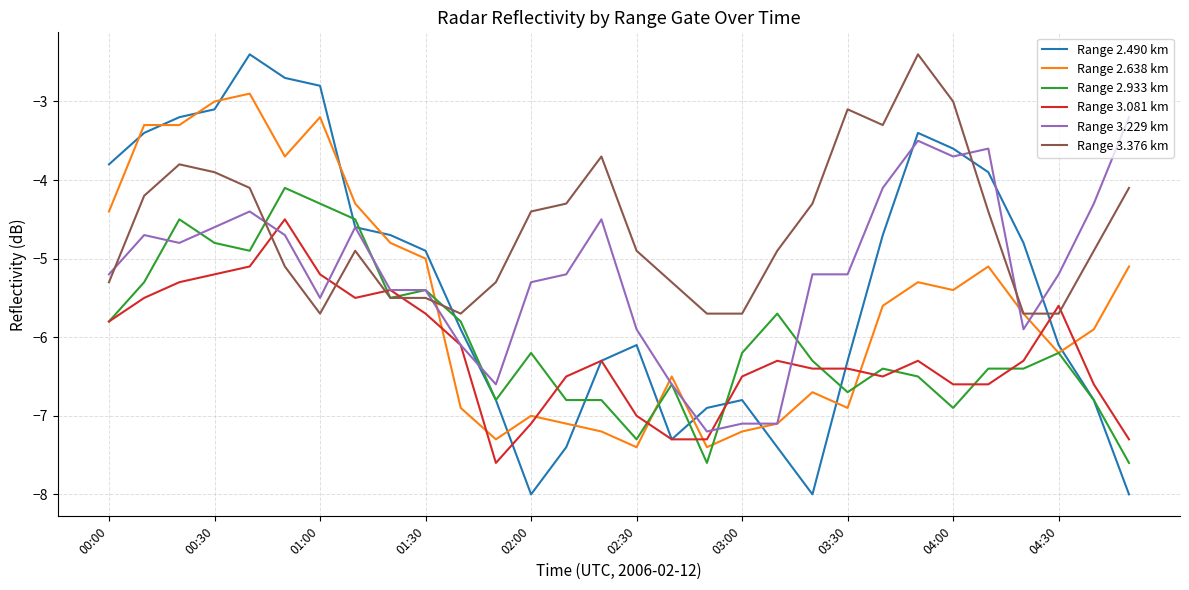

What is the maximum value shown in the chart?

-2.4